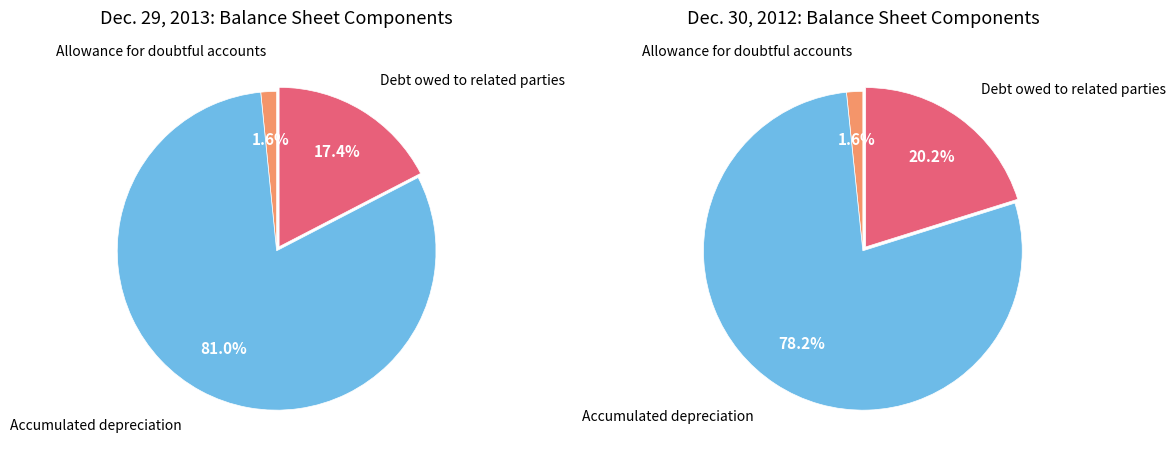

Is Allowance for doubtful accounts the majority of the pie?

No